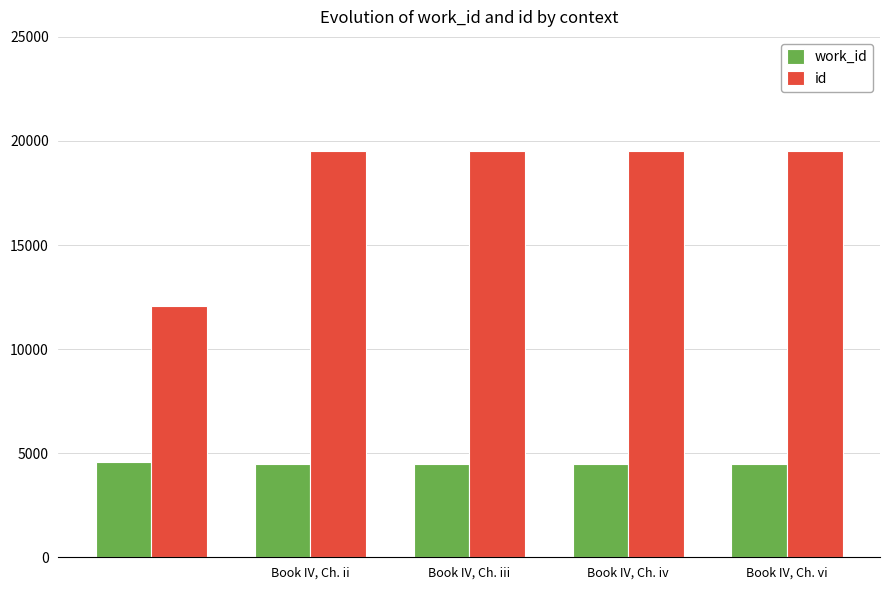

What is the maximum value shown in the chart?

19515